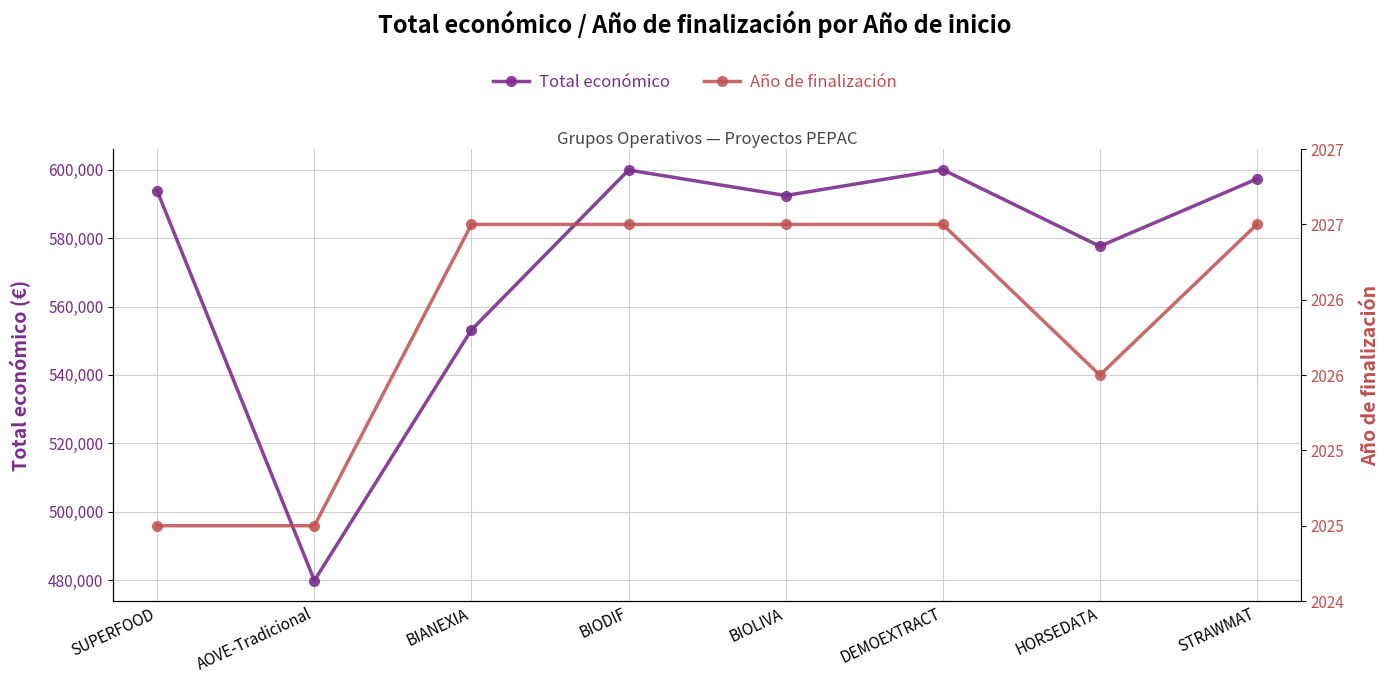

True or false: Año de finalización has a value of 3590 at STRAWMAT.

False